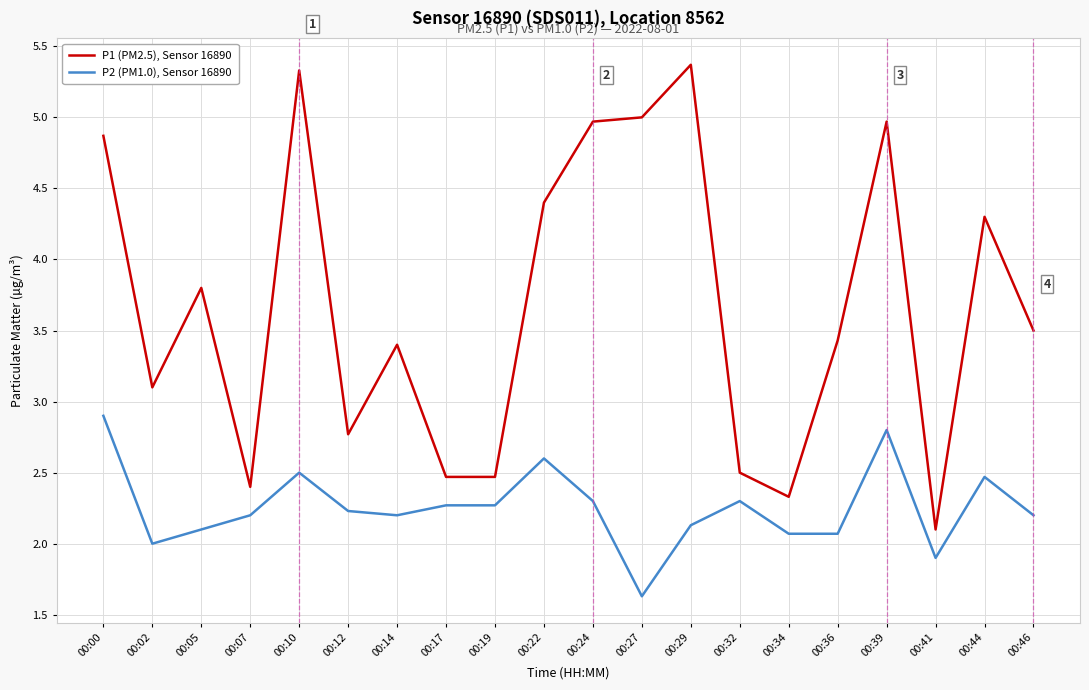

Which series has the largest total across all categories?

P1 (PM2.5), Sensor 16890